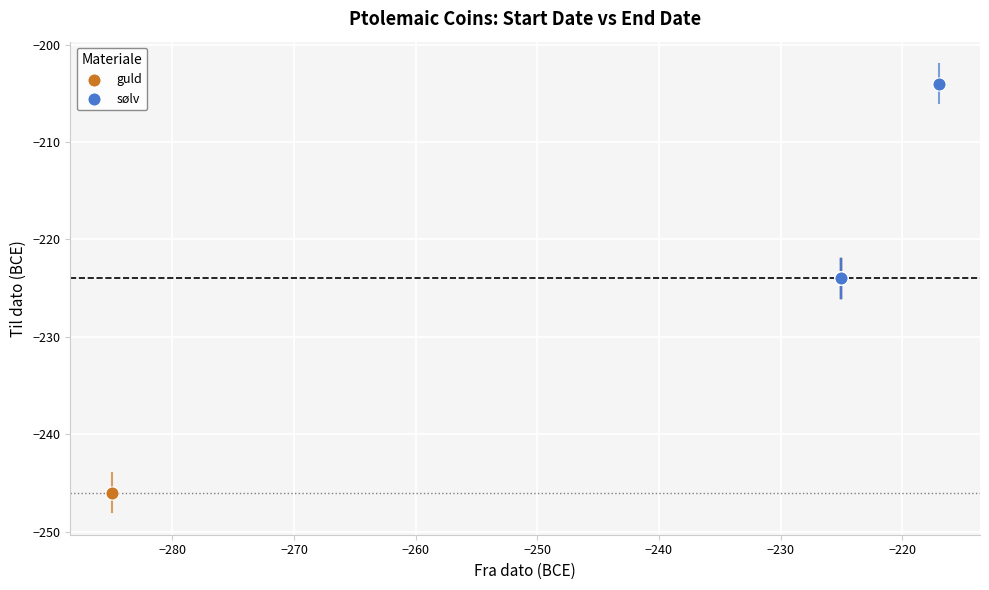

Which series reaches the minimum Y coordinate?

guld